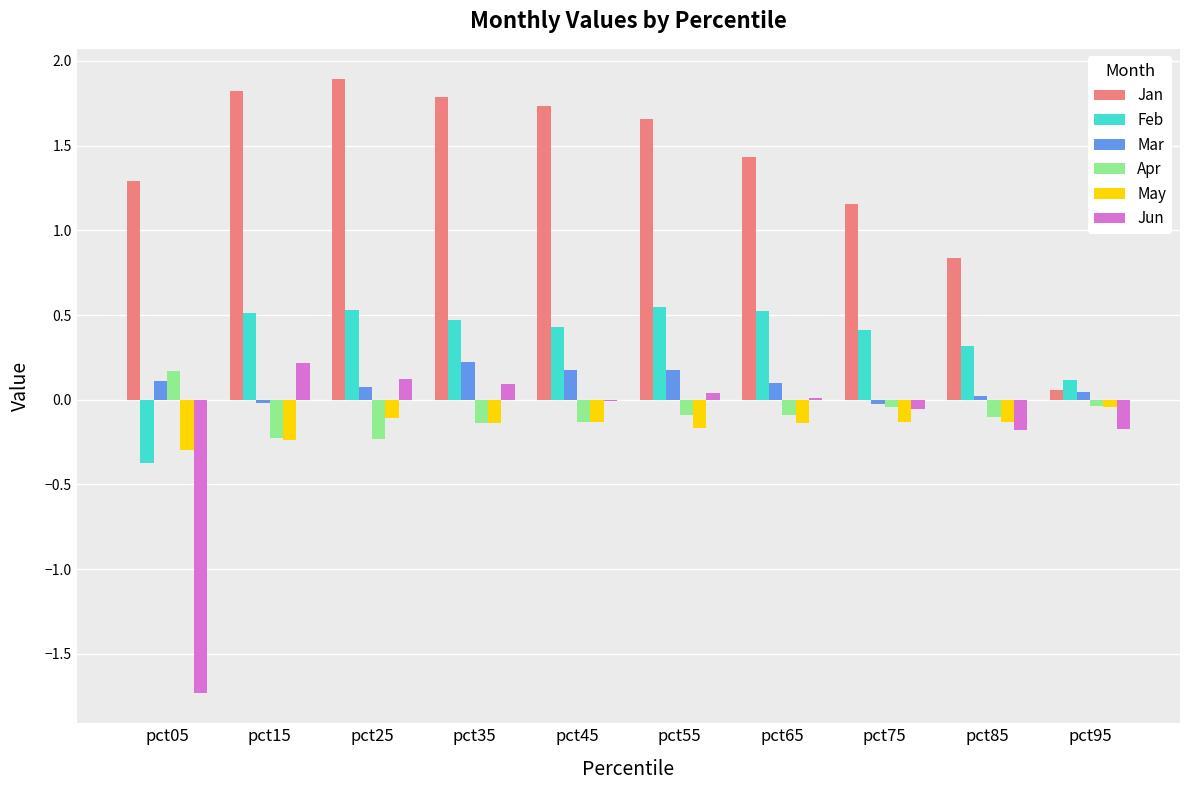

What is the sum of the Jan values at pct05 and pct45?

3.0